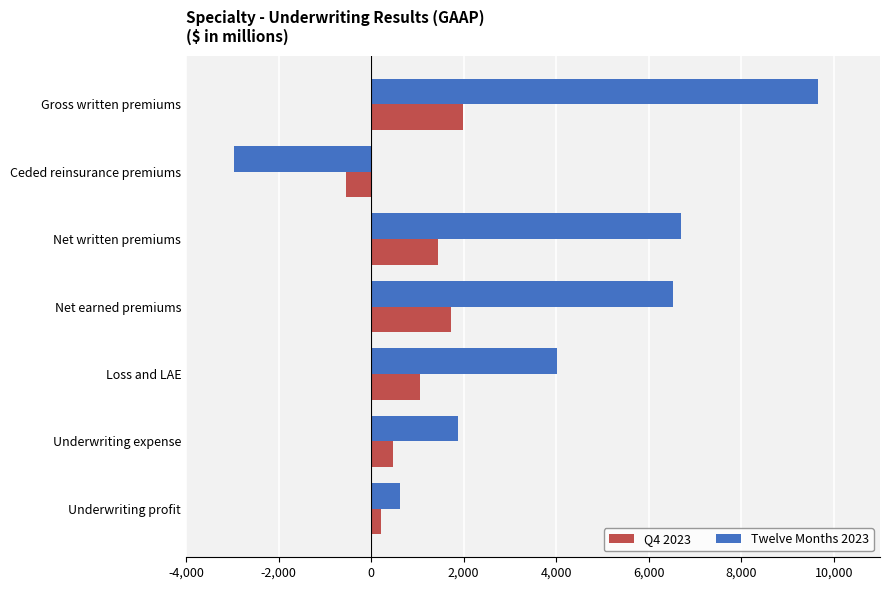

Which label corresponds to the smallest value in the chart?

Ceded reinsurance premiums